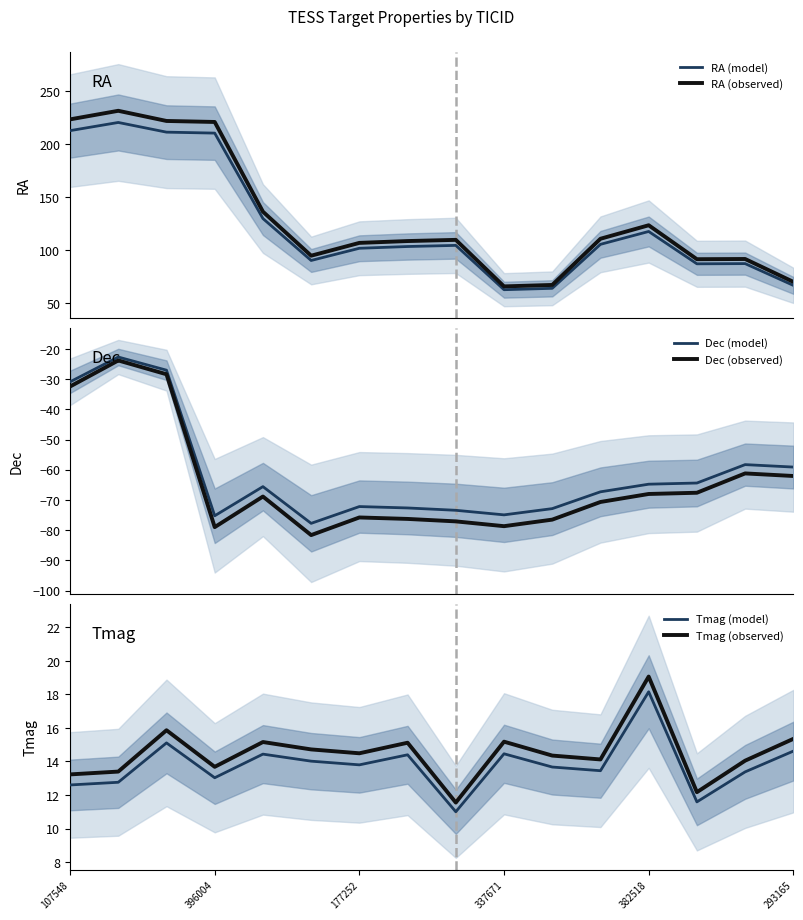

What is the difference between the maximum and minimum values in the Tmag (model) series?

7.2